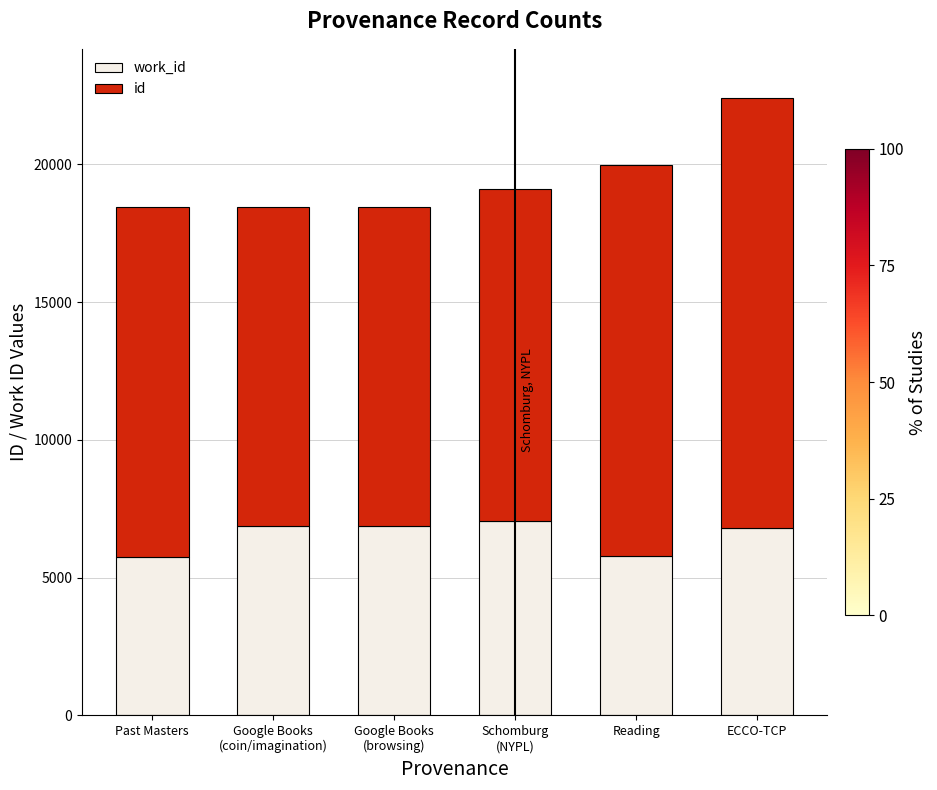

At which category is the sum across all series the highest?

ECCO-TCP